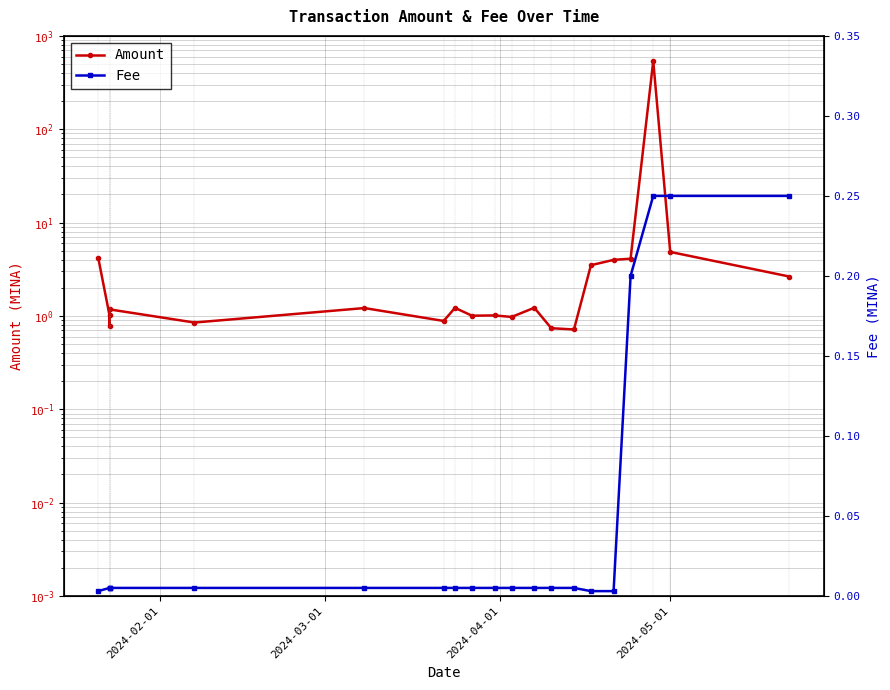

Is this an area chart (filled region under the line)?

No